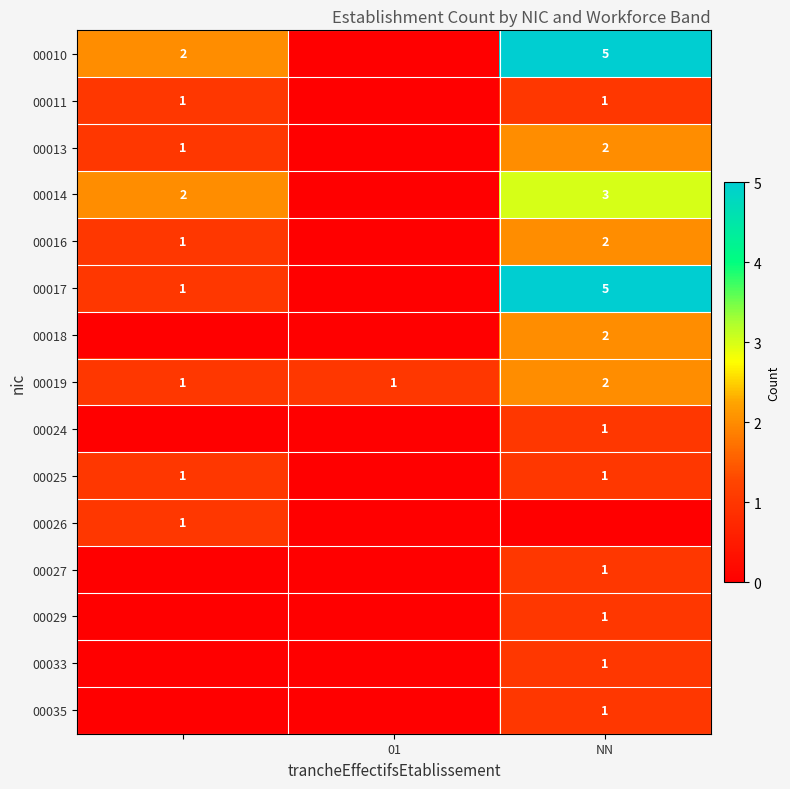

What is the greatest value displayed?

5